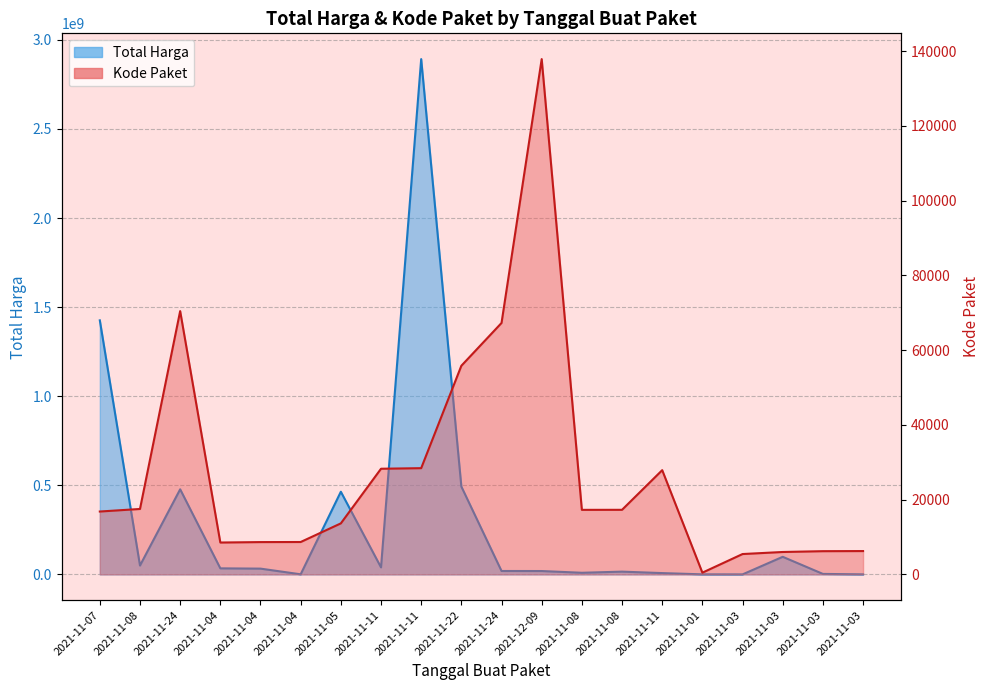

How many values in the Total Harga series exceed 32441200?

9